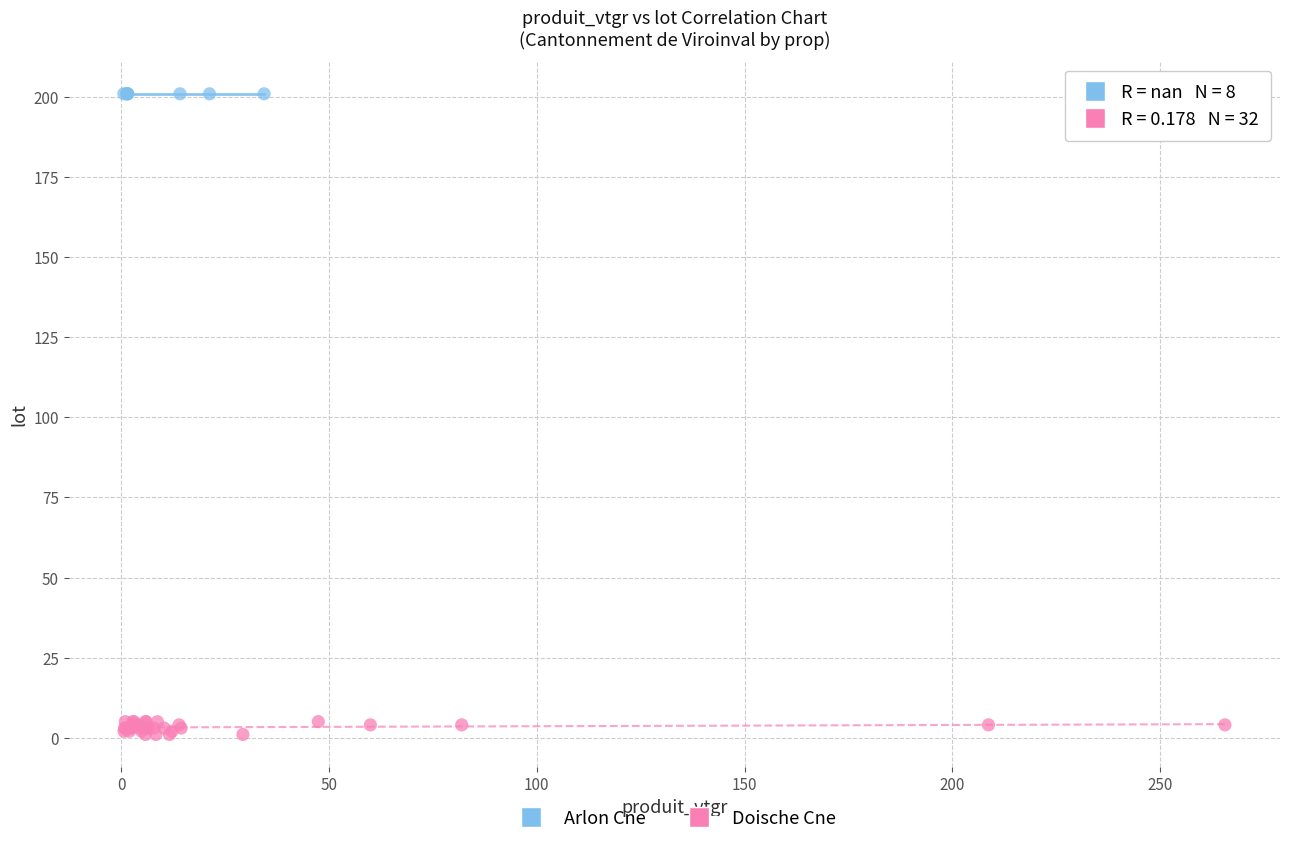

Which series contains the lowest Y value?

Doische Cne